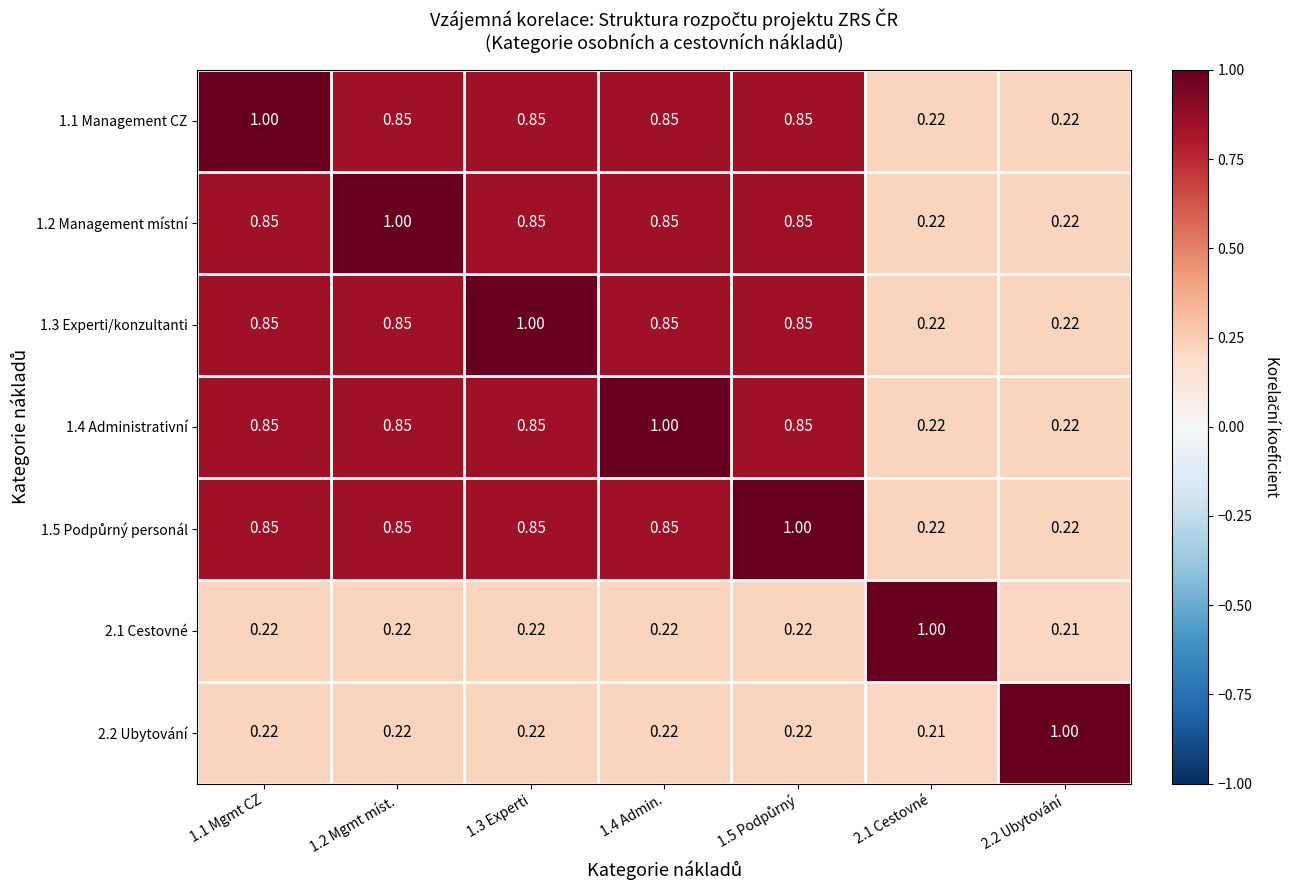

What is the total value across all series at 1.5 Podpůrný?

4.8